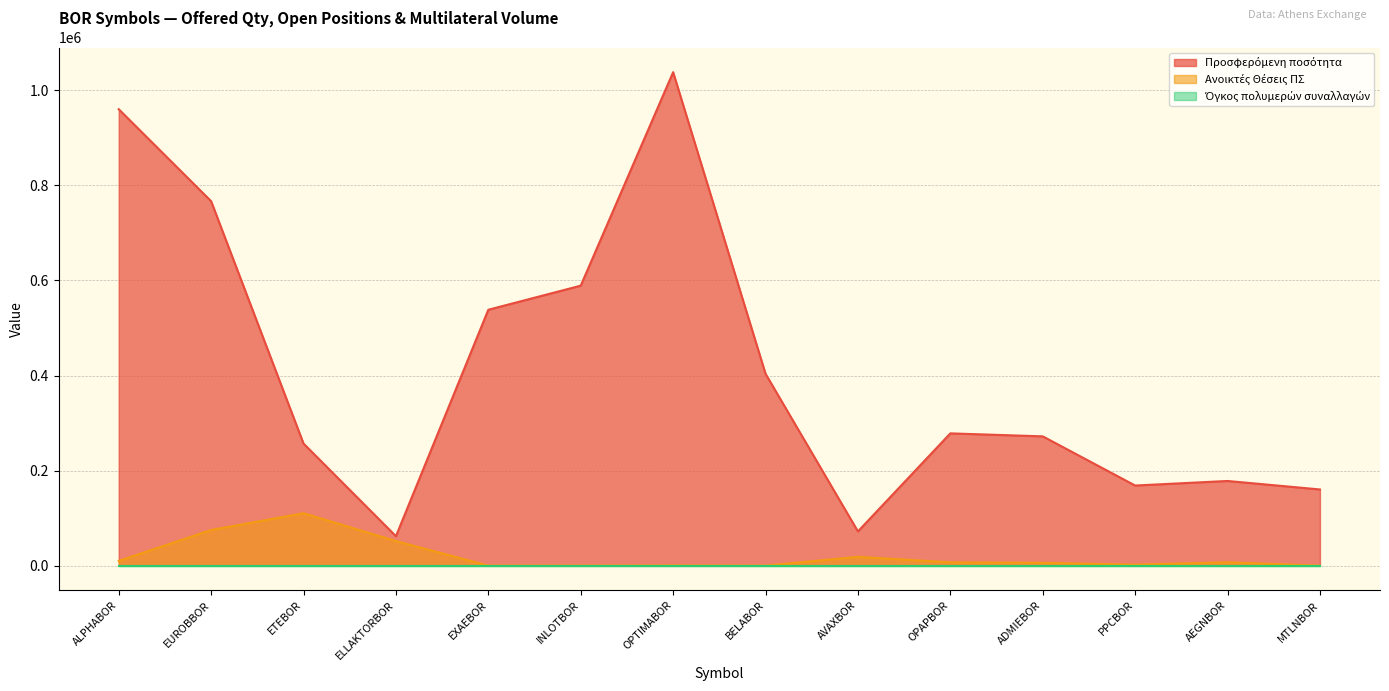

Which series has the largest total across all categories?

Προσφερόμενη ποσότητα